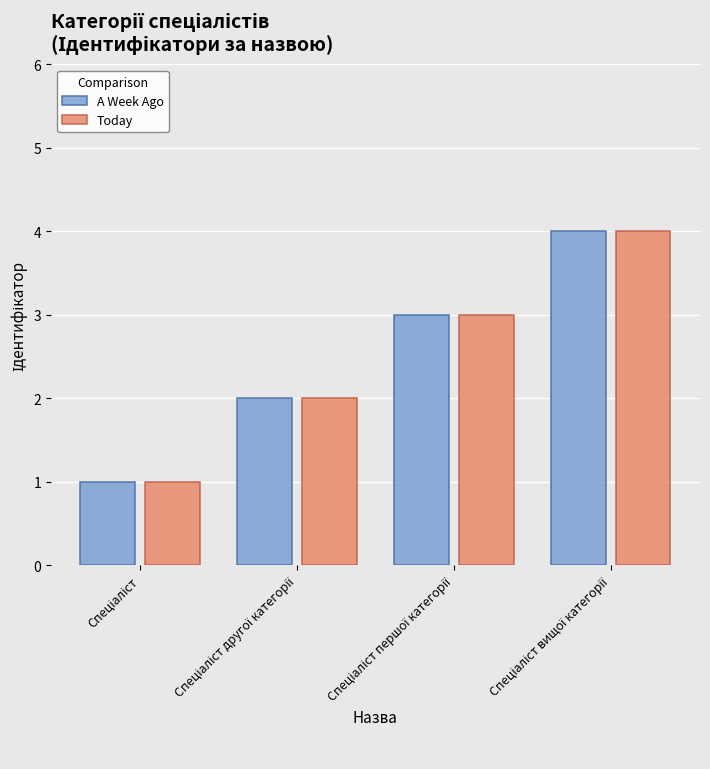

What is the difference between the maximum and minimum values in the Today series?

3